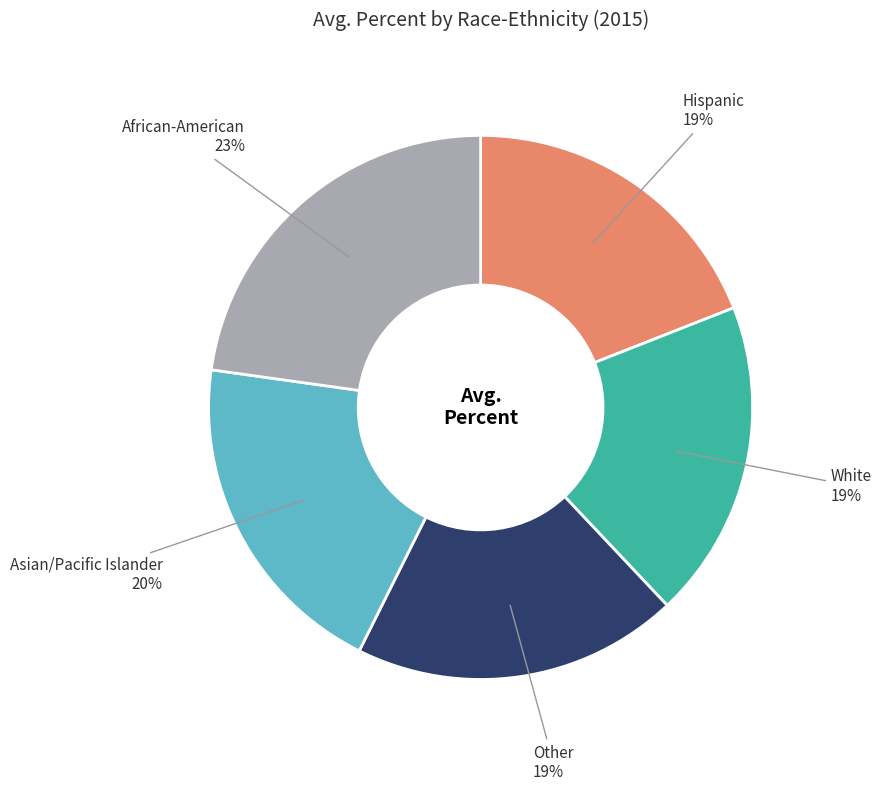

How many segments does this pie chart have?

5